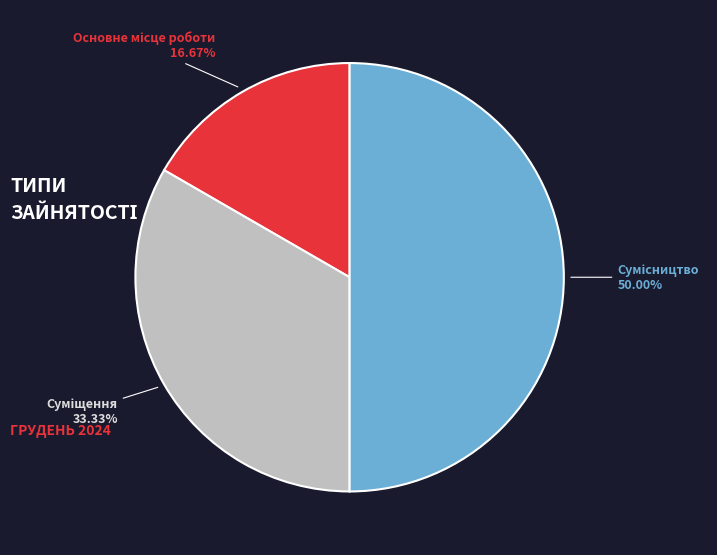

How many slices are in this pie chart?

3